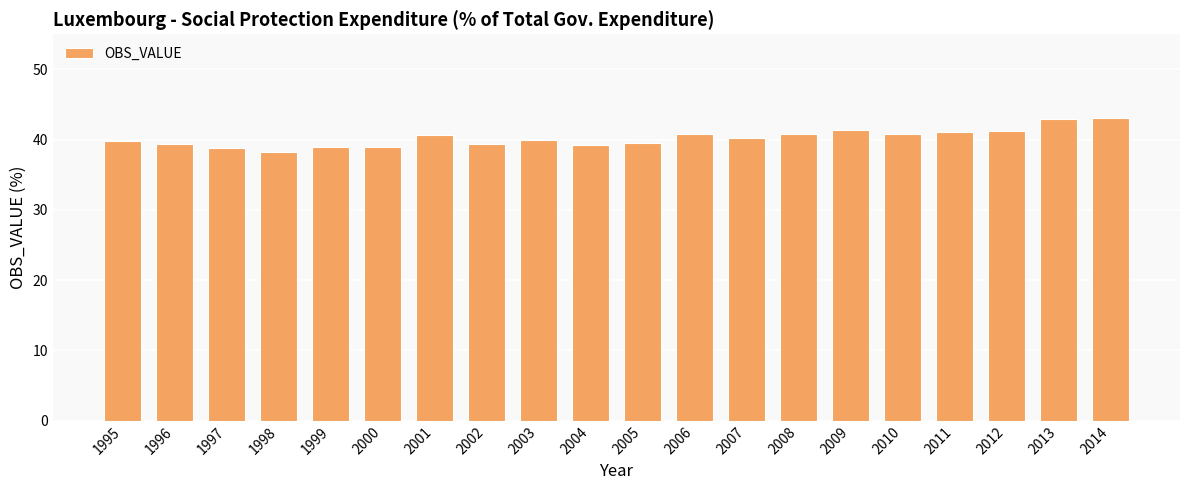

What is the change in value from 2000 to 2001?

+1.6